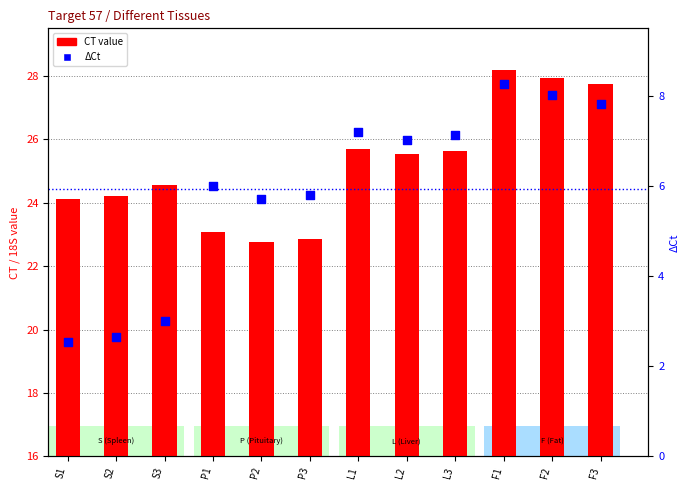

Which series has the largest total across all categories?

CT value